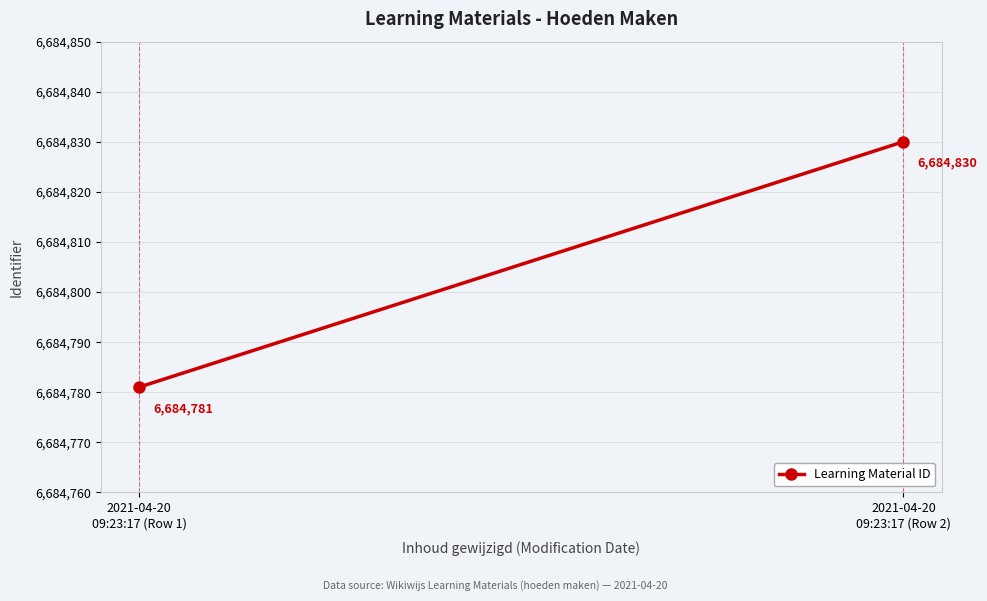

How many series are shown in this chart?

1